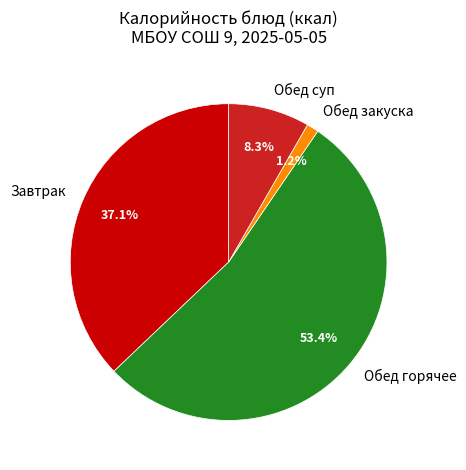

How many segments does this pie chart have?

4